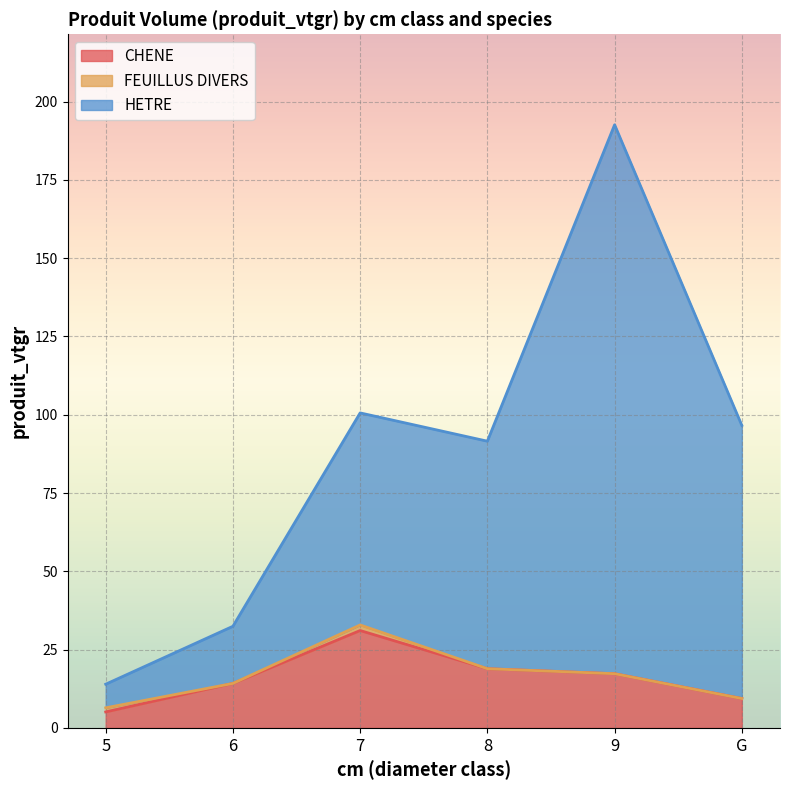

Between 7 and G, which series saw the biggest shift?

CHENE